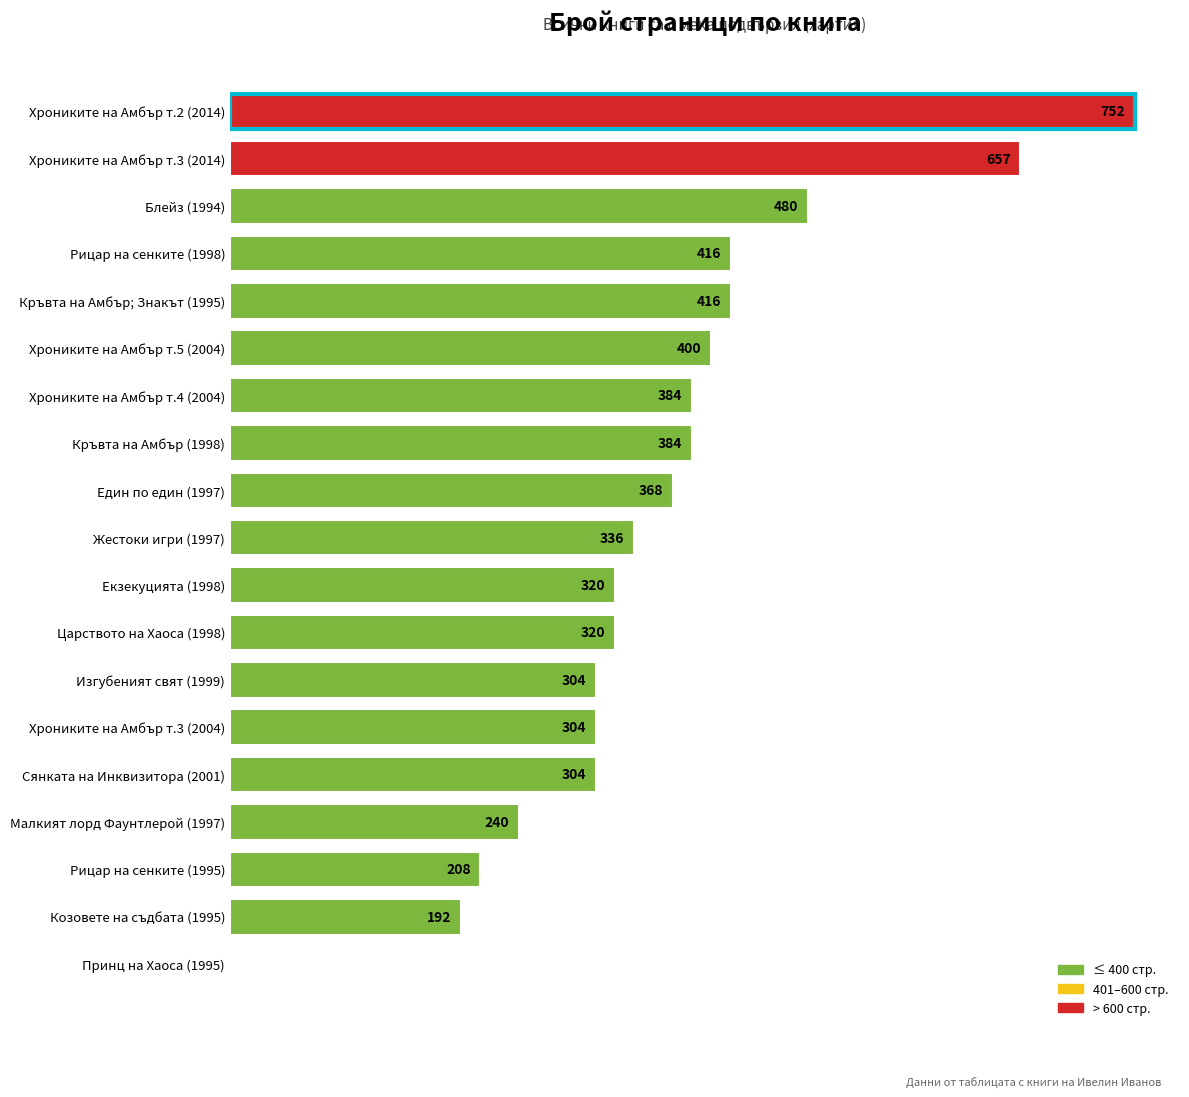

At which category does the chart reach its peak across all series?

Хрониките на Амбър т.2 (2014)